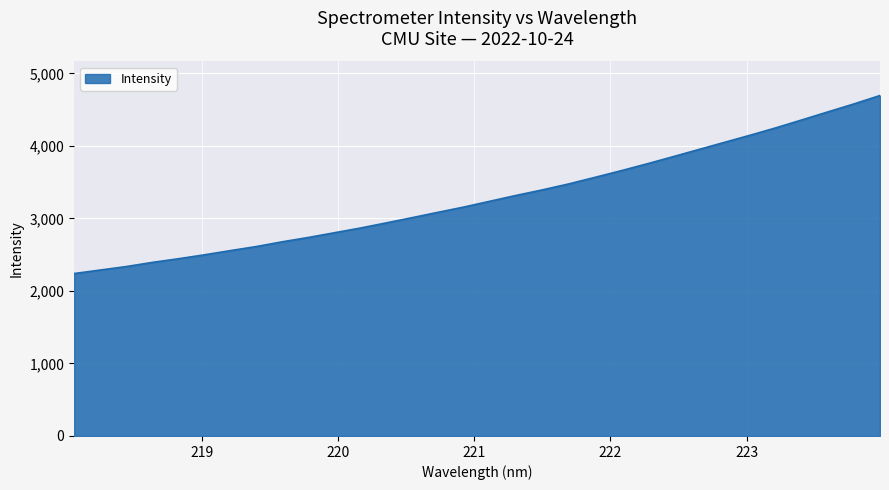

What is the minimum value shown in the chart?

2239.7